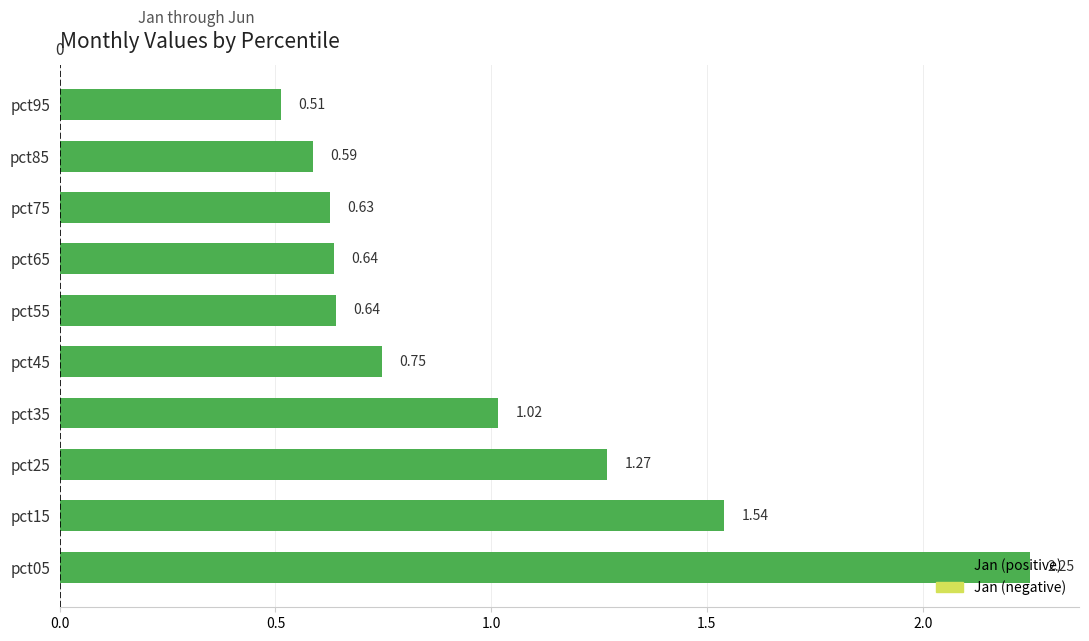

Which has a higher value, pct35 or pct45?

pct35